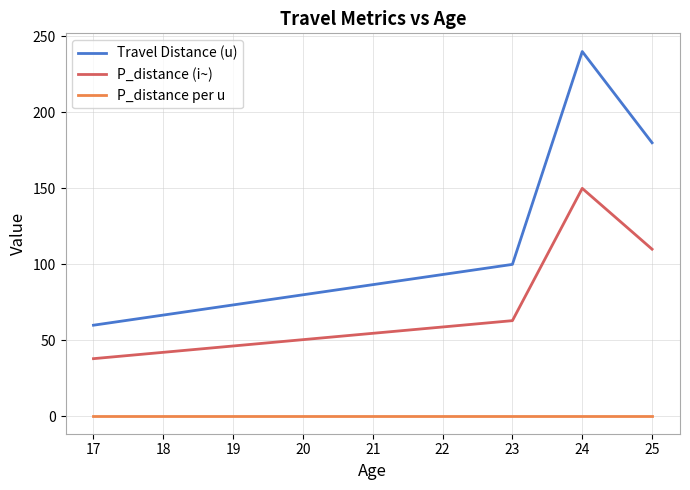

What is the difference between the maximum and second lowest values in the Travel Distance (u) series?

140.0